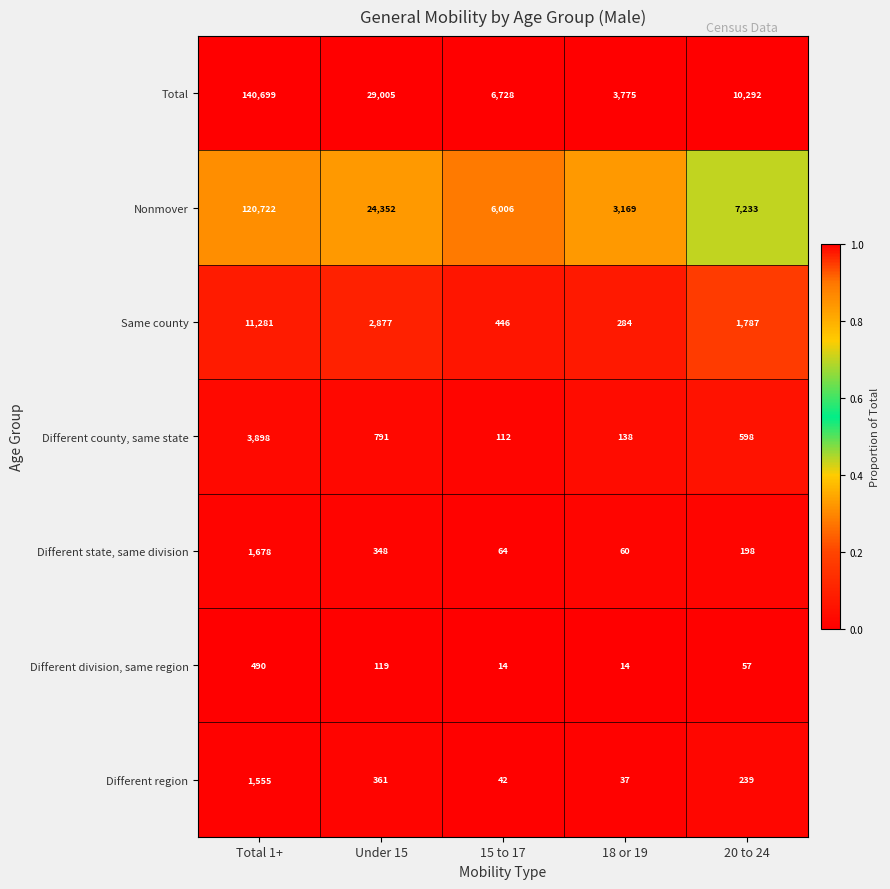

Is the value of Different county, same state at Under 15 greater than the value of Same county at 20 to 24?

No